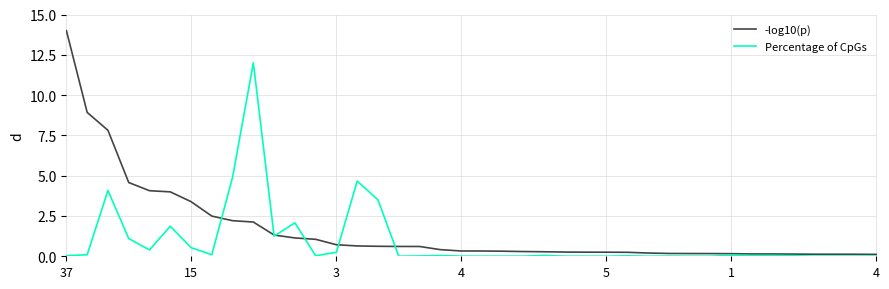

In Percentage of CpGs, how many points are higher than both neighbors (excluding endpoints)?

11